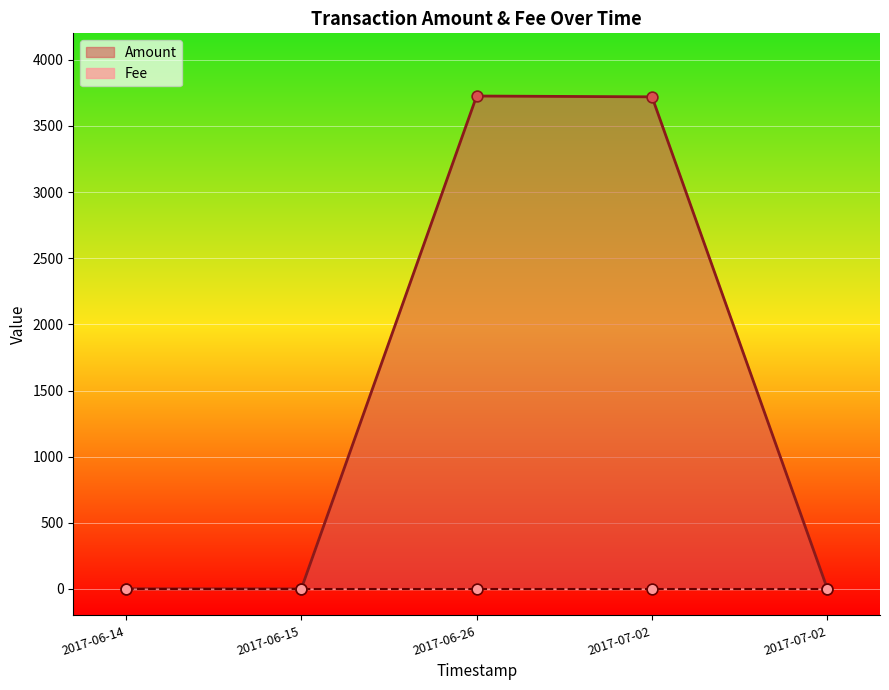

Which series contains the highest Y value?

Amount